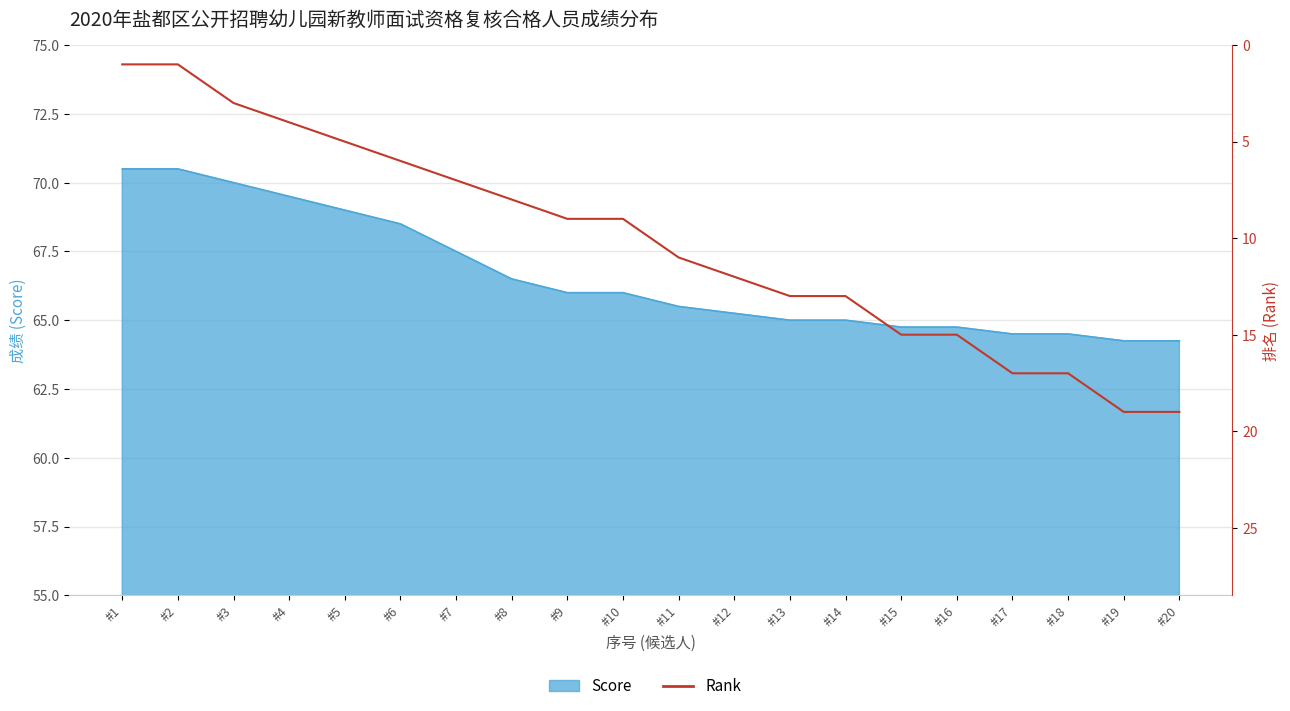

At which category does the chart reach its peak across all series?

#19